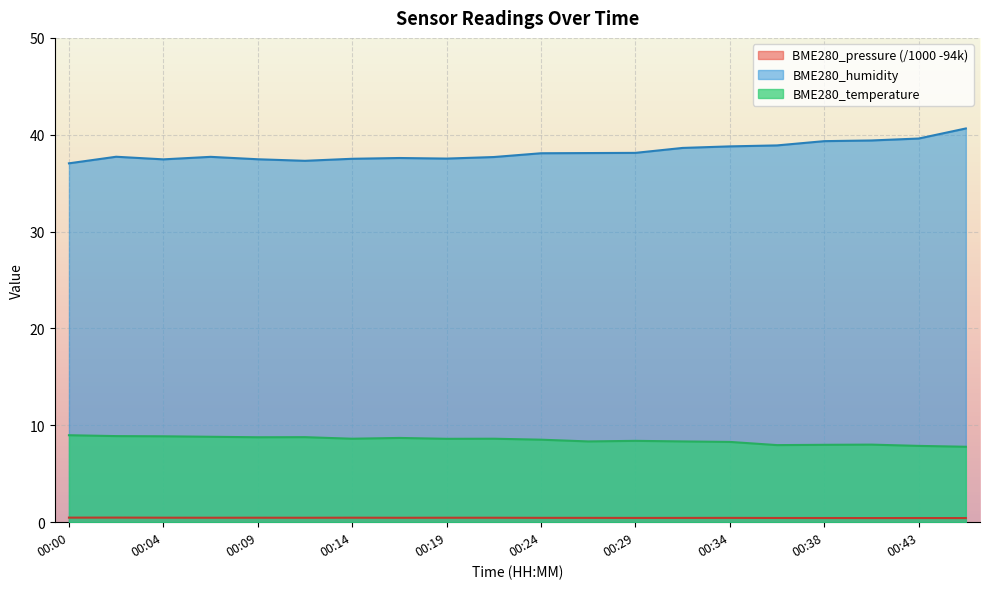

The value of BME280_pressure at 00:00 is 0.5. True or false?

True